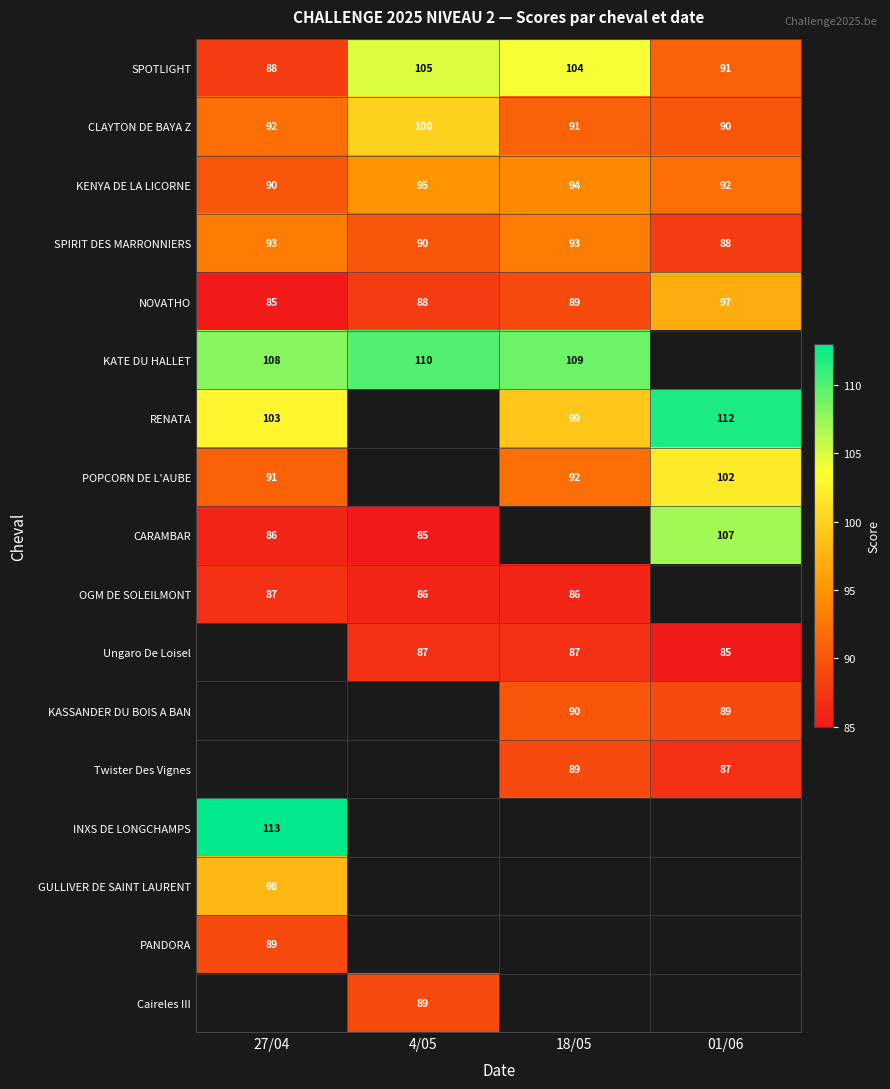

At which label does SPOTLIGHT first exceed 104?

4/05